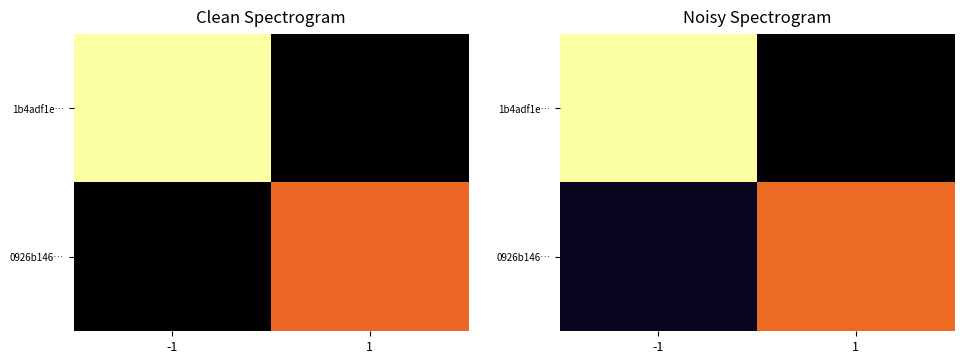

Which series changed the most between -1 and 1?

1b4adf1e…